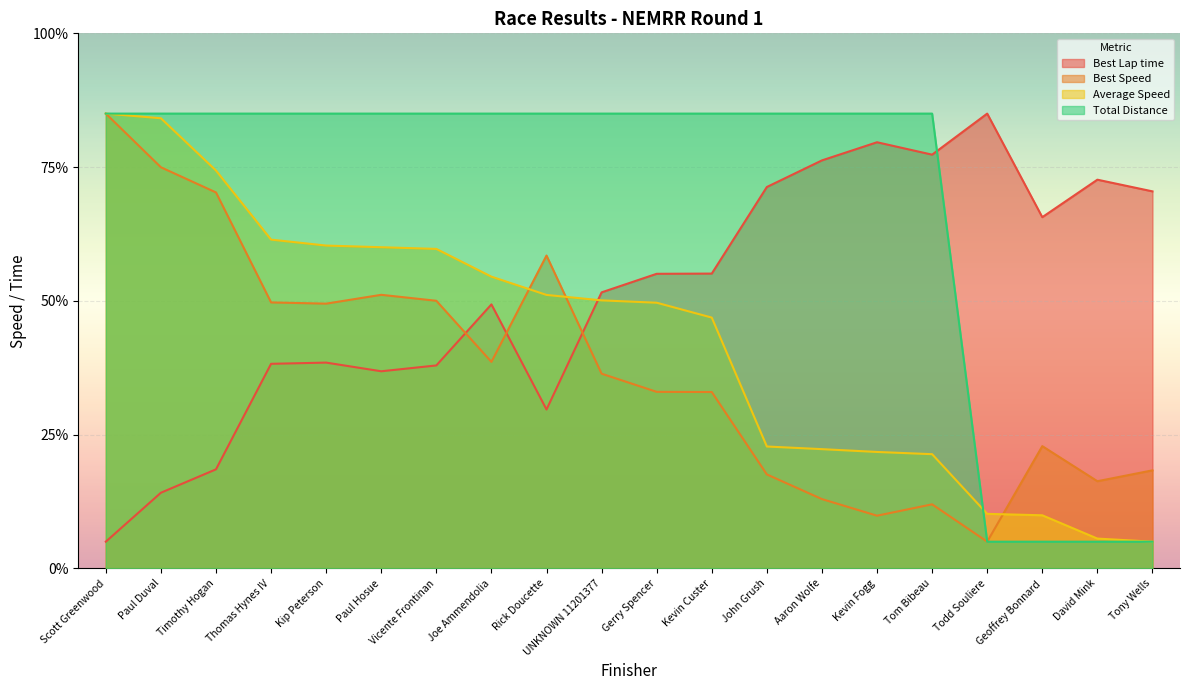

What are all the series names shown in the legend?

Best Lap time, Best Speed, Average Speed, Total Distance